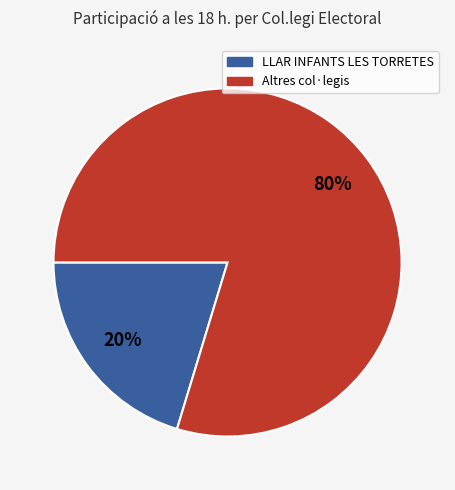

Is there any slice that represents more than half of the pie?

Yes